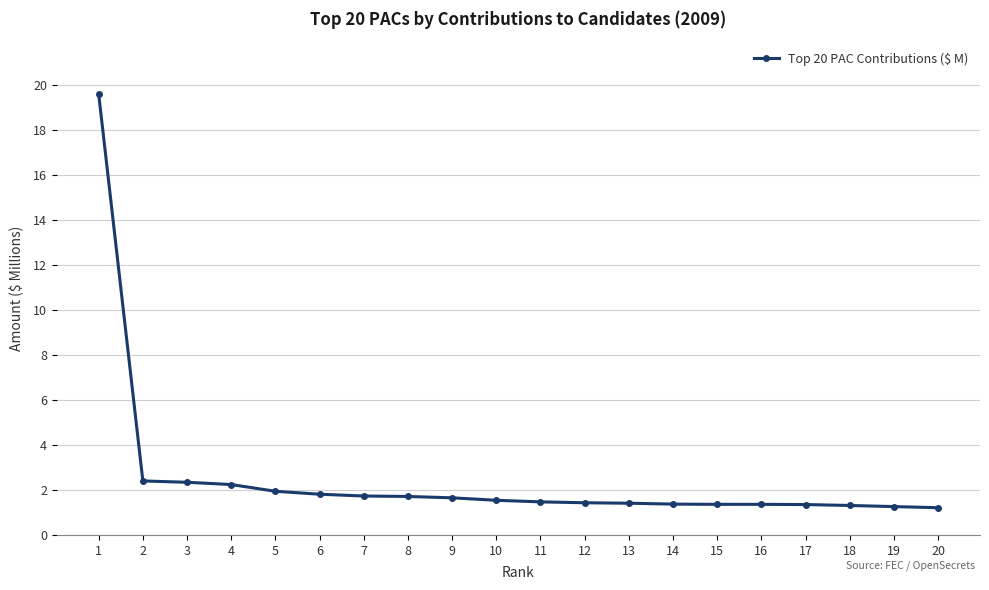

What is the sum of all values?

50.5